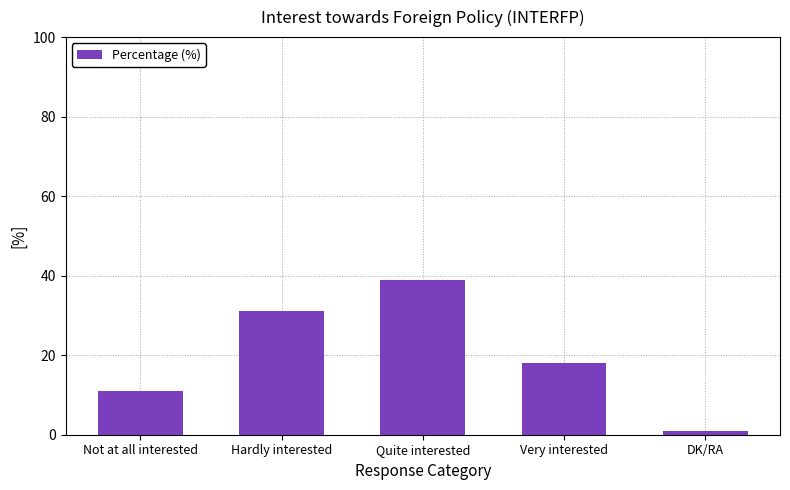

What is the difference between the second highest and minimum values?

30